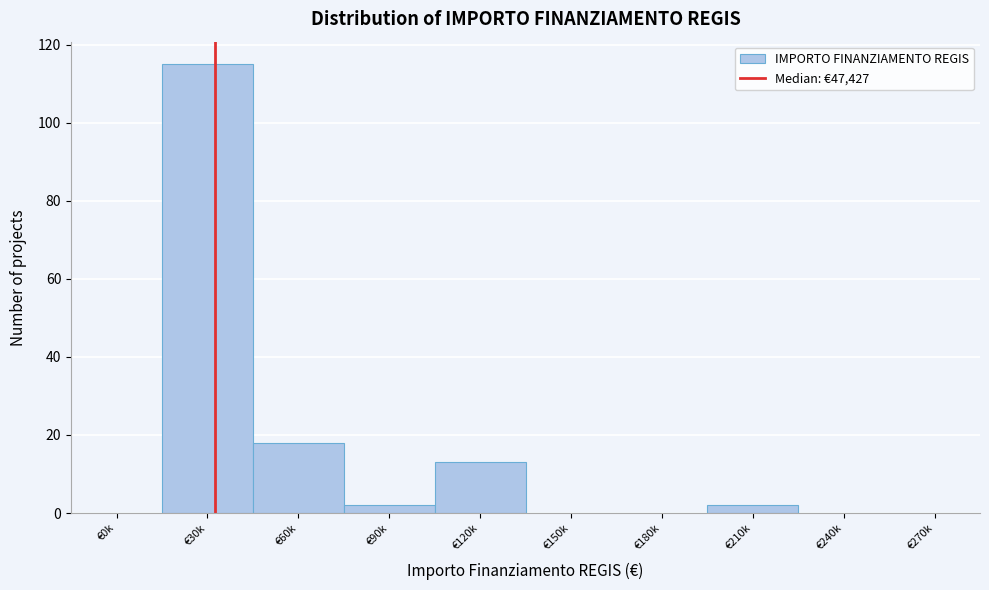

Reading left to right, transcribe all the data shown in this chart.

€0k=0	€30k=115	€60k=18	€90k=2	€120k=13	€150k=0	€180k=0	€210k=2	€240k=0	€270k=0